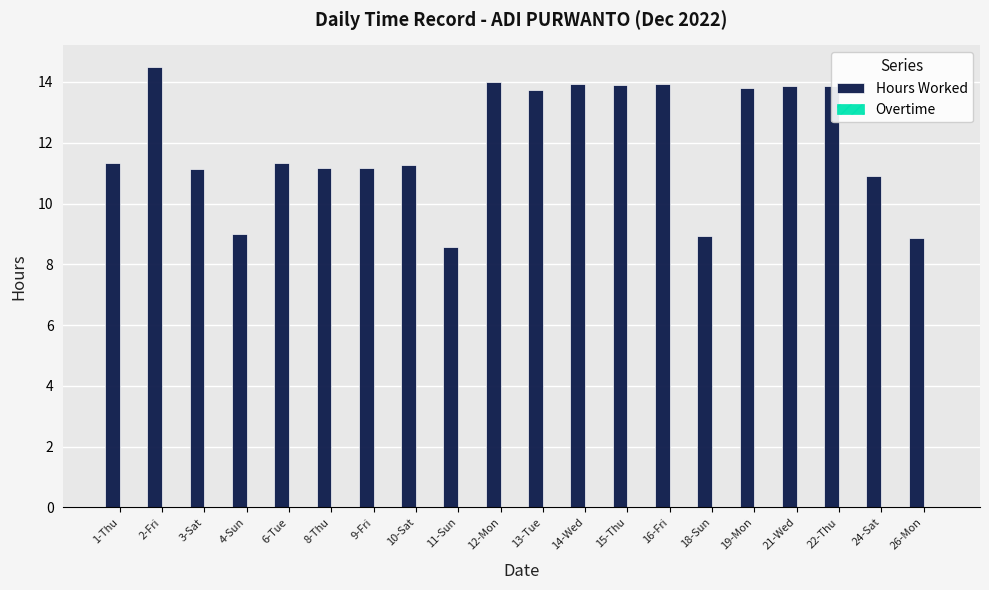

Are the bars grouped side by side (vs. stacked)?

No